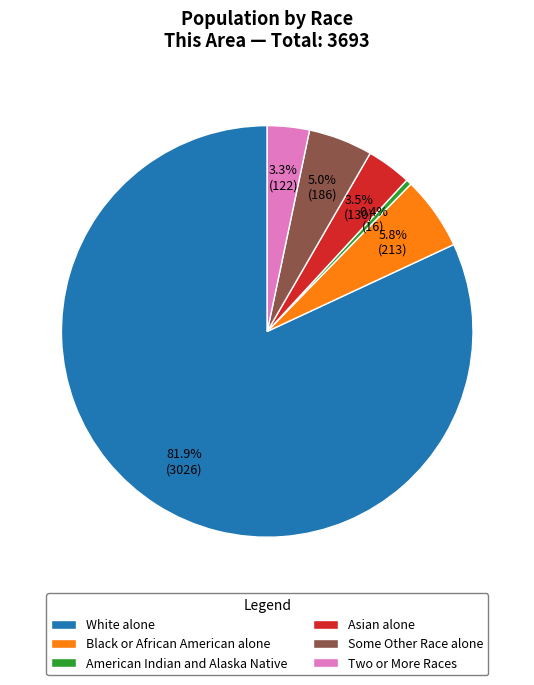

Which category has the biggest portion of the pie?

White alone